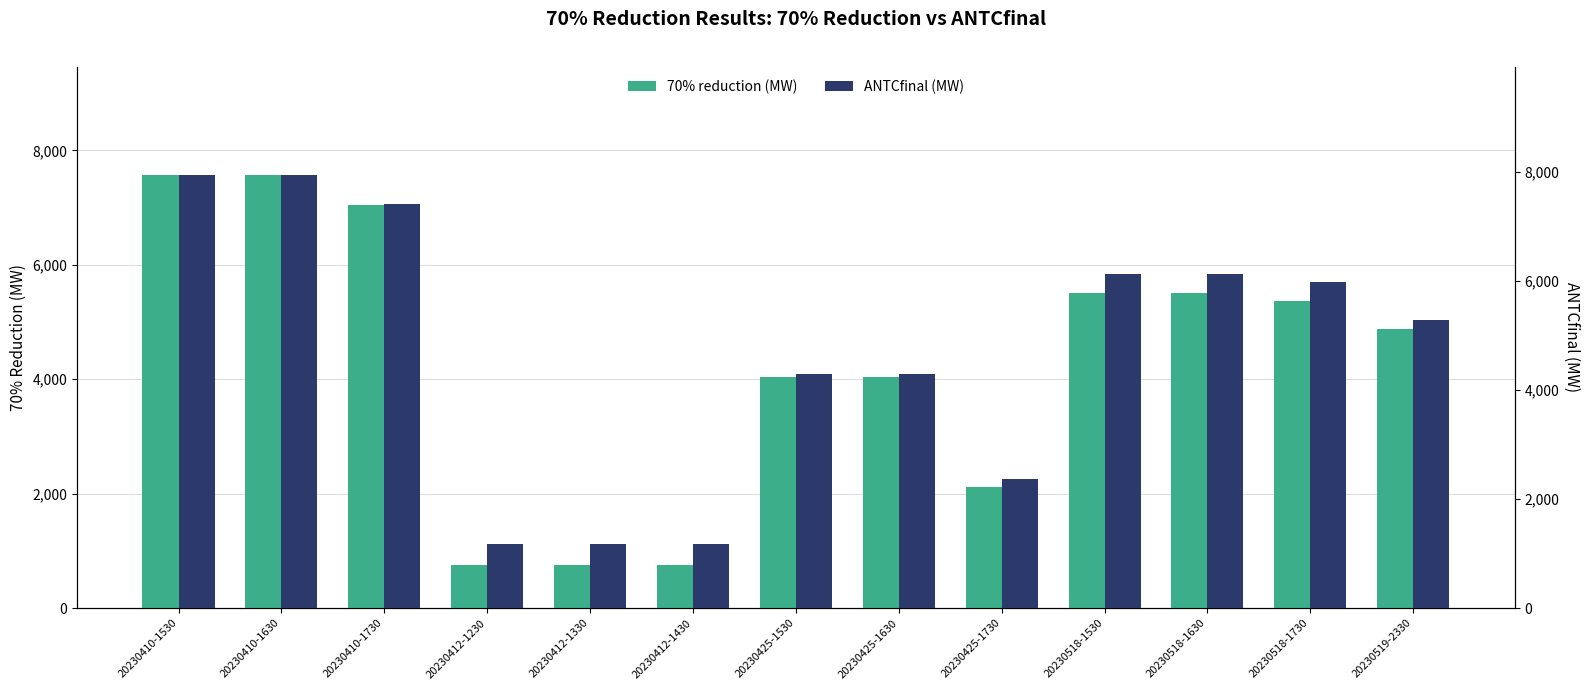

What is the total value across all series at 20230518-1730?

11351